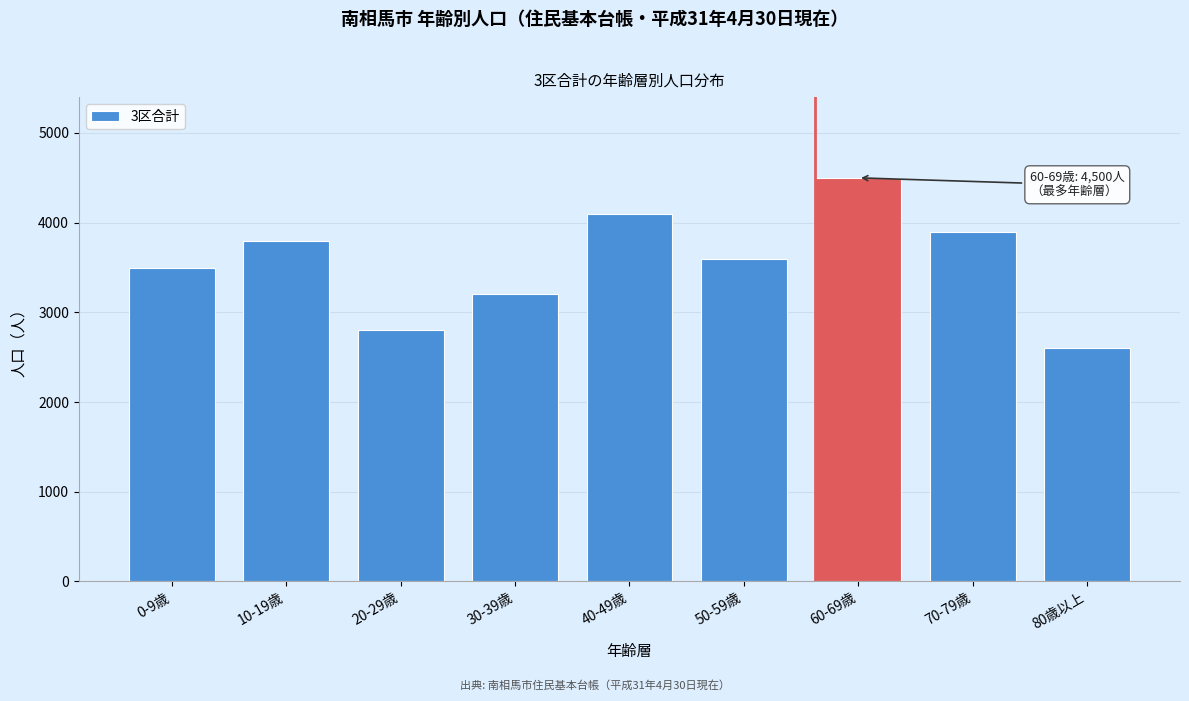

Reading right to left, list all the values displayed in this chart.

2600	3900	4500	3600	4100	3200	2800	3800	3499